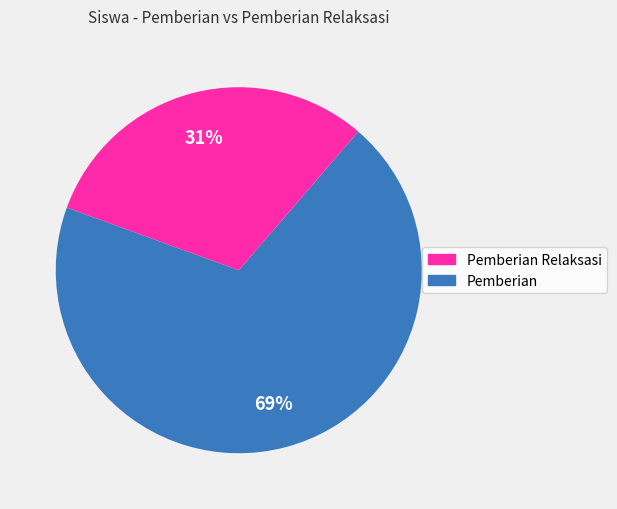

To the nearest percent, what is the difference between the largest and smallest slice percentages?

38%